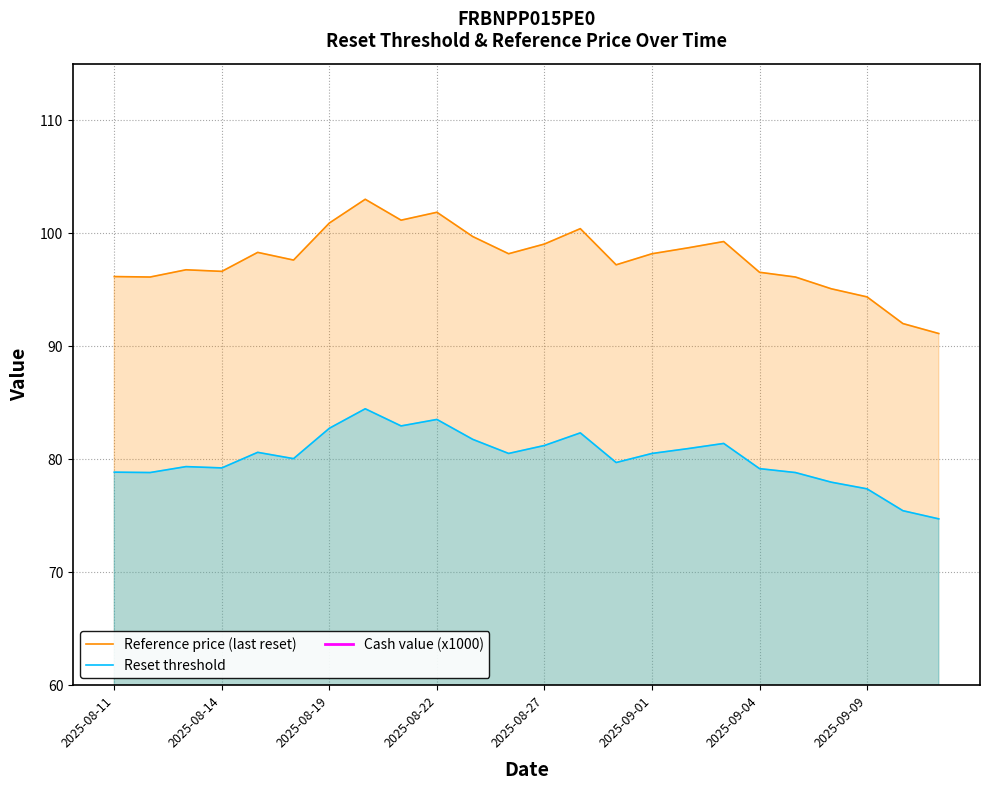

The Reference price (last reset) series shows 123.8 at 2025-09-09. True or false?

False